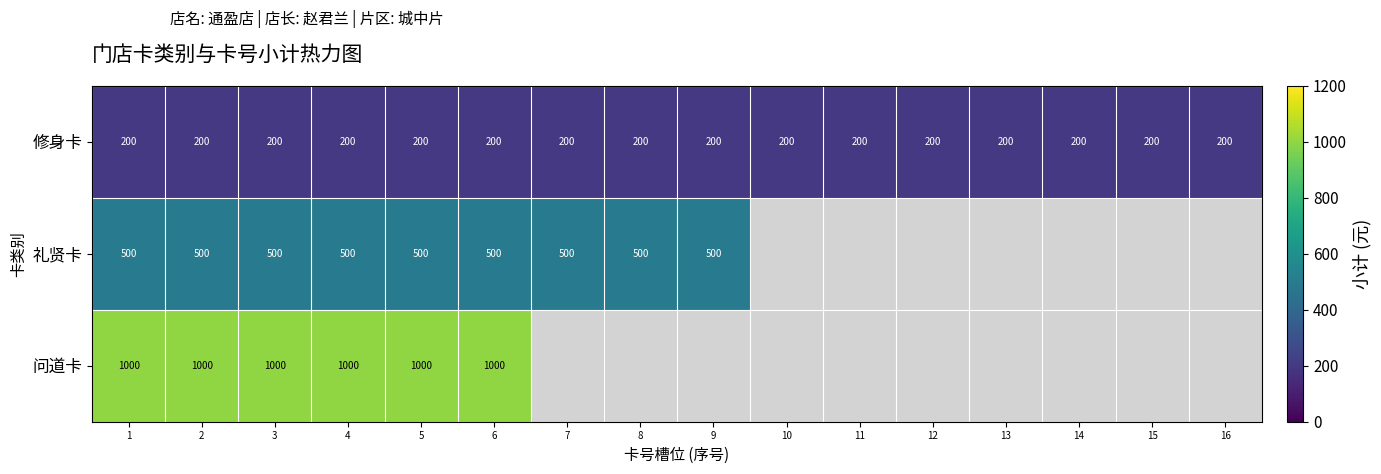

The 修身卡 series shows 55 at 16. True or false?

False